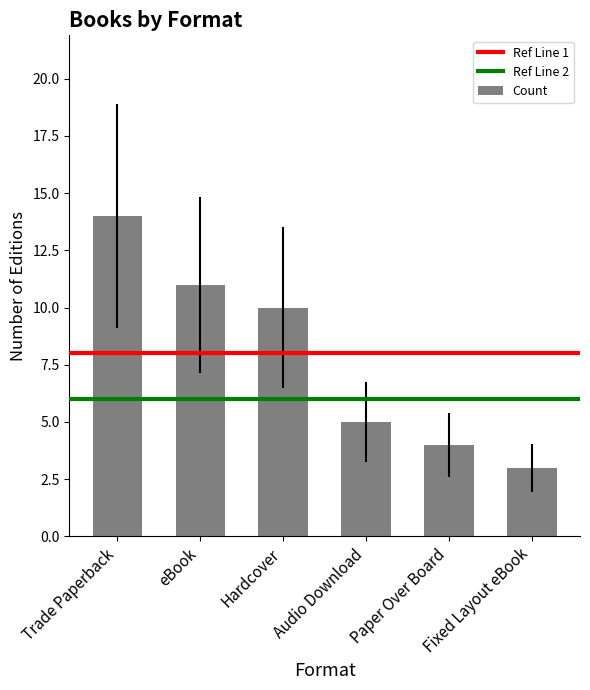

How many data points does each series have?

6